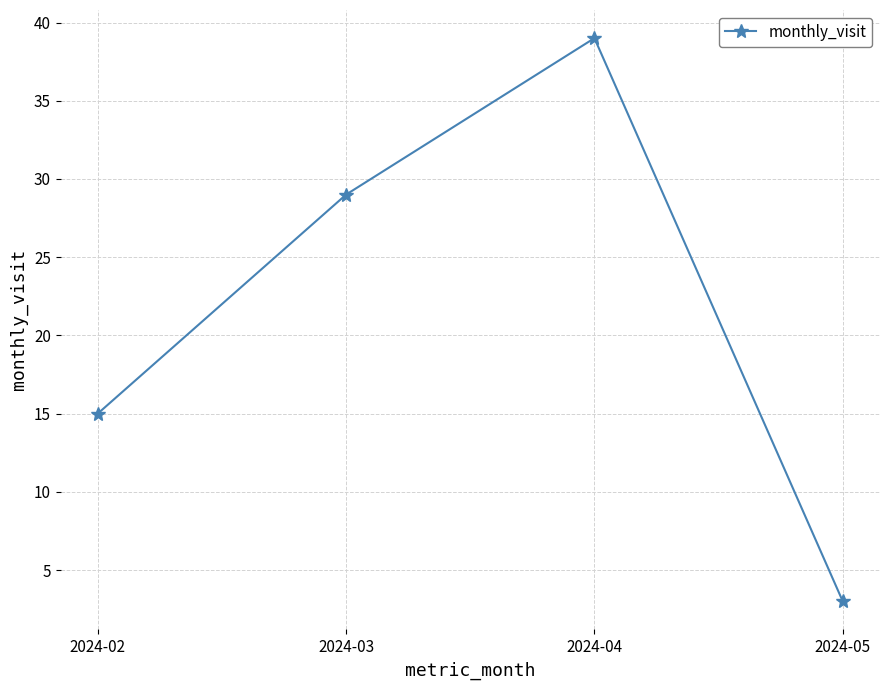

What is the approximate value at 2024-04?

39